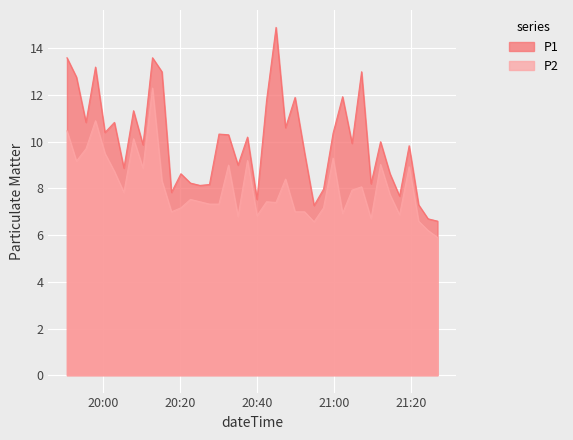

List the series in order of their peak value, highest first.

P1, P2